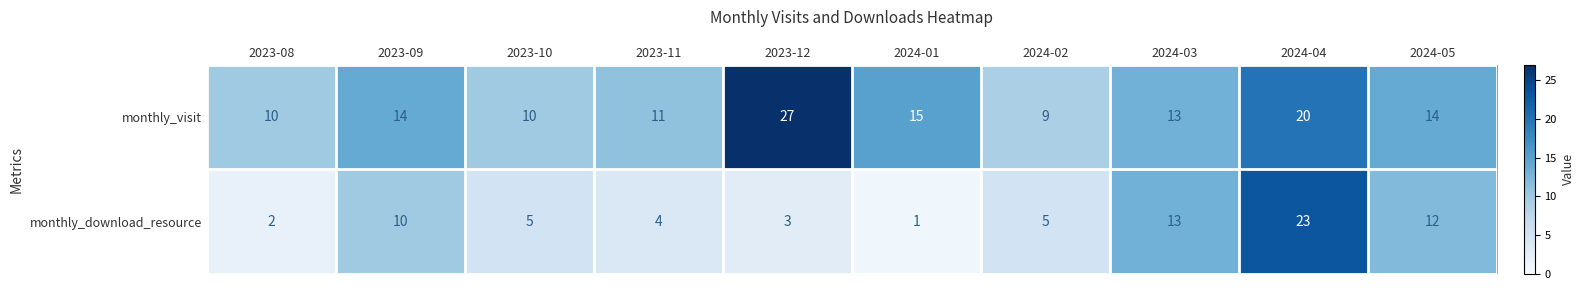

Rank the series by their average value, from highest to lowest.

monthly_visit, monthly_download_resource